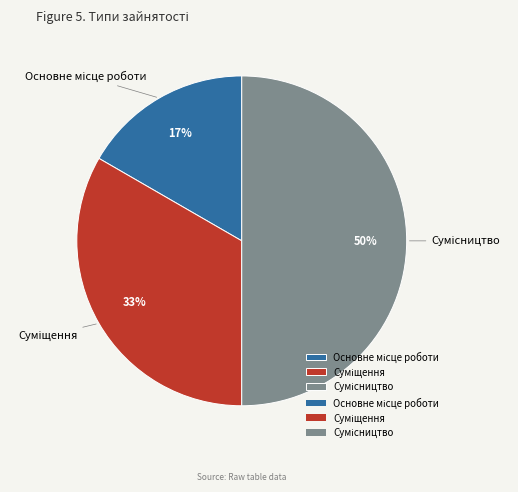

To the nearest percent, what is the difference between the largest and smallest slice percentages?

33%